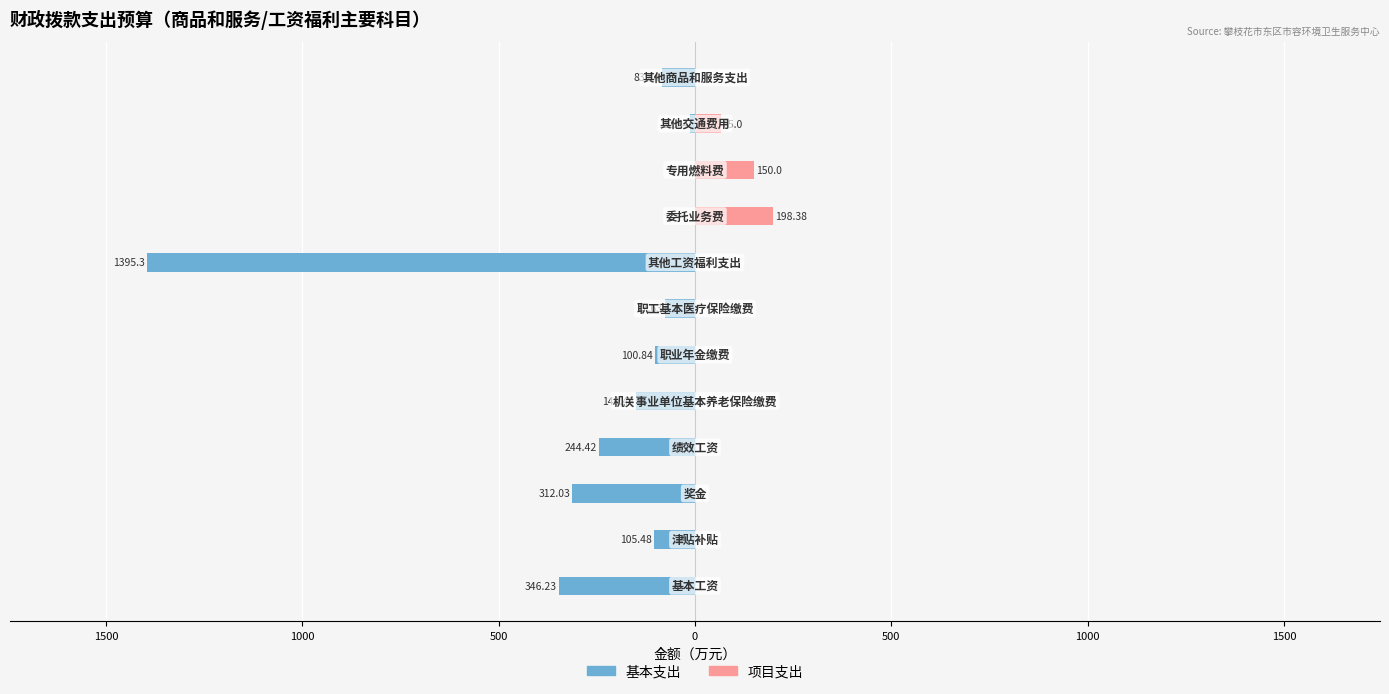

At how many categories does at least one series exceed -965?

12